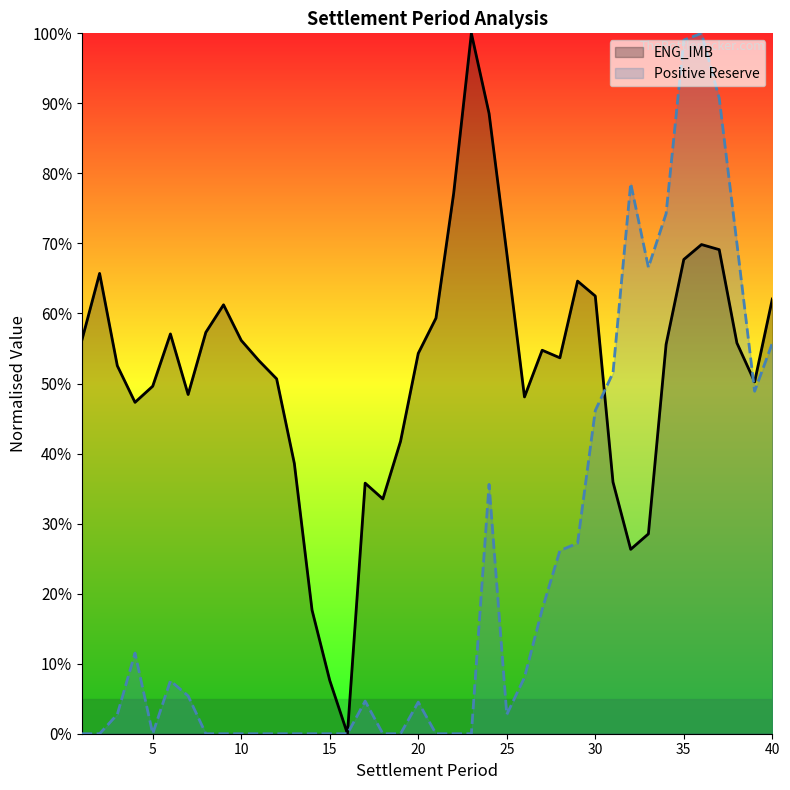

At which category does the chart reach its peak across all series?

23